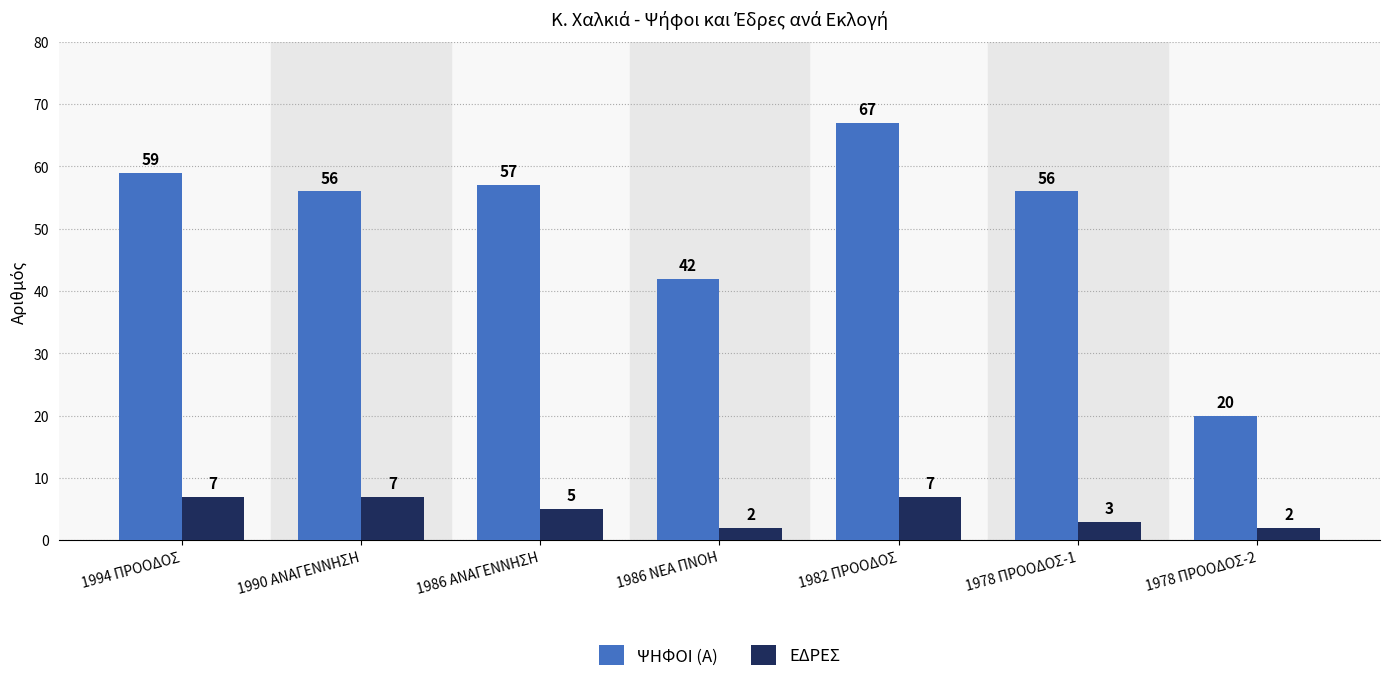

True or false: ΨΗΦΟΙ (Α) has a value of 59 at 1994 ΠΡΟΟΔΟΣ.

True